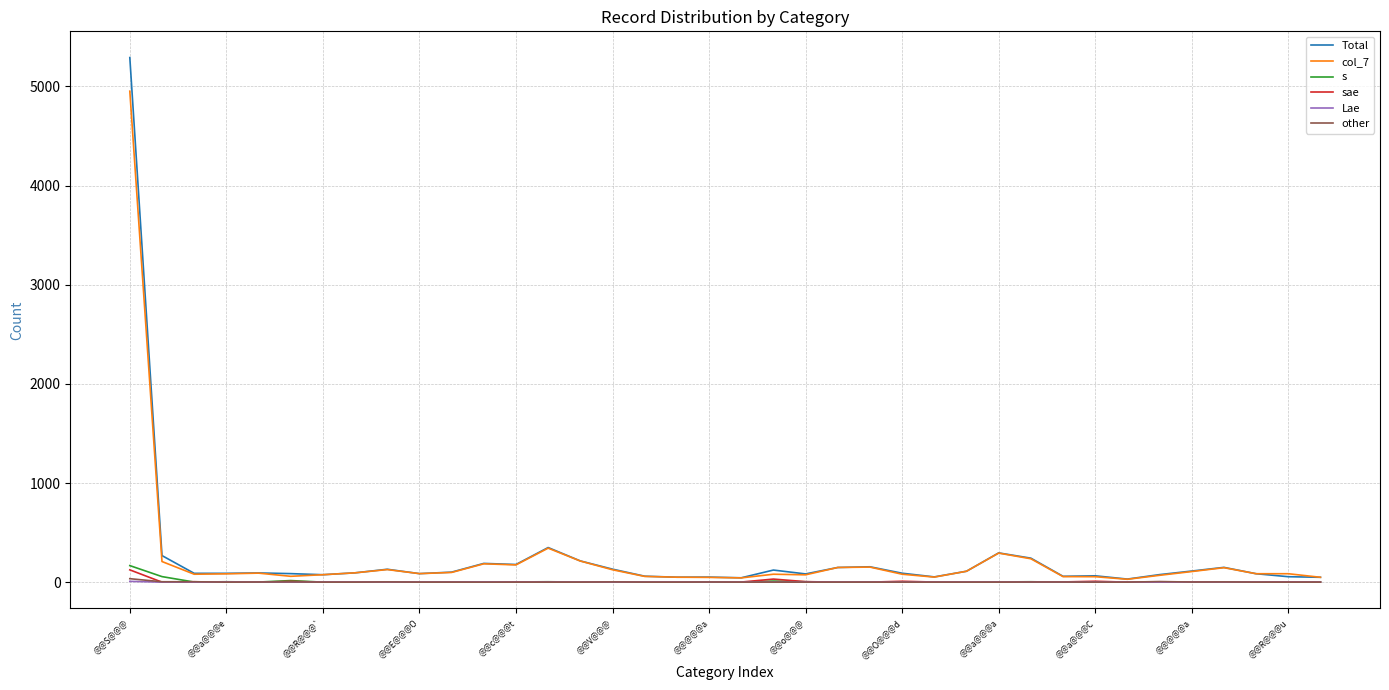

Which series has the widest spread of values?

Total